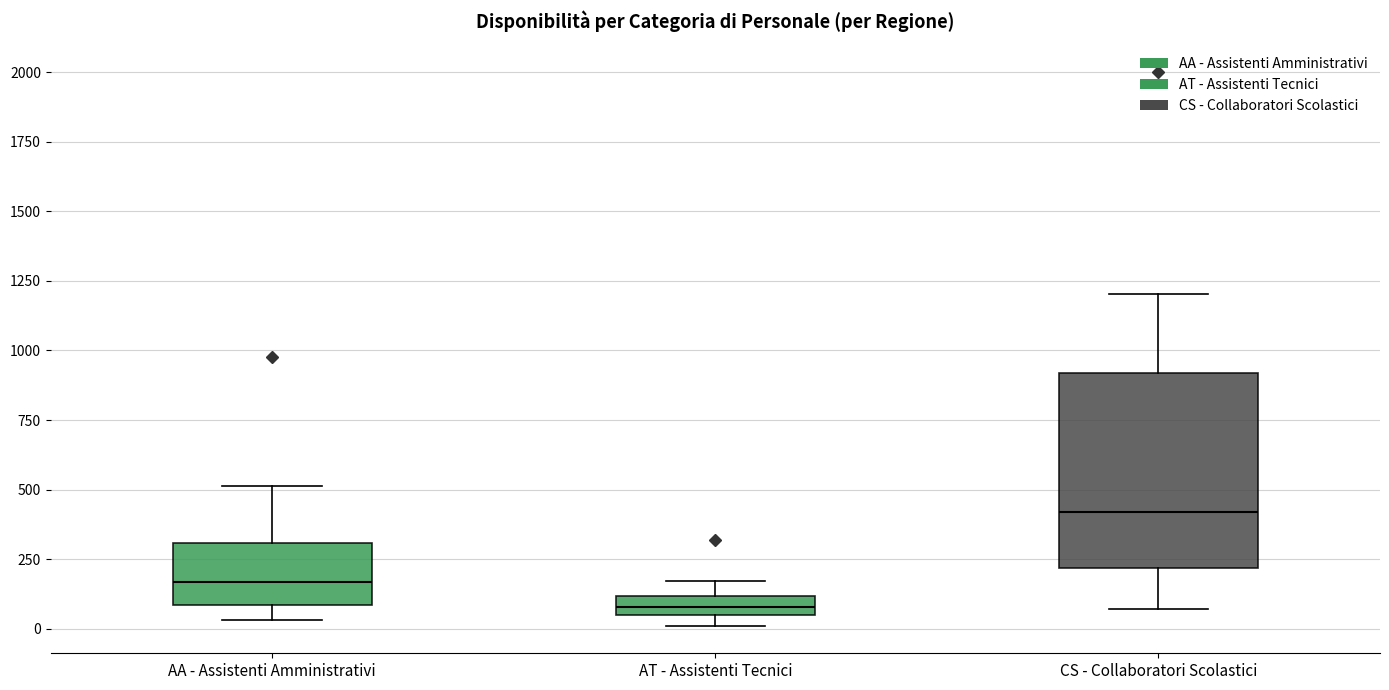

Which box is the tallest, from its lower edge to its upper edge?

CS - Collaboratori Scolastici